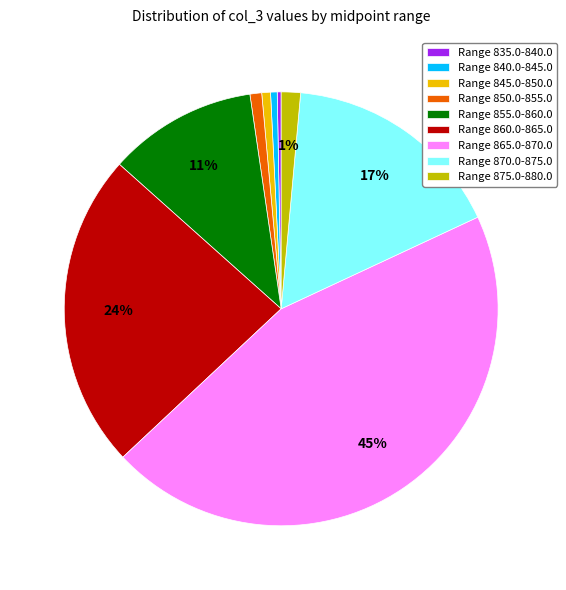

What percentage is the Range 860.0-865.0 slice, to the nearest percent?

24%